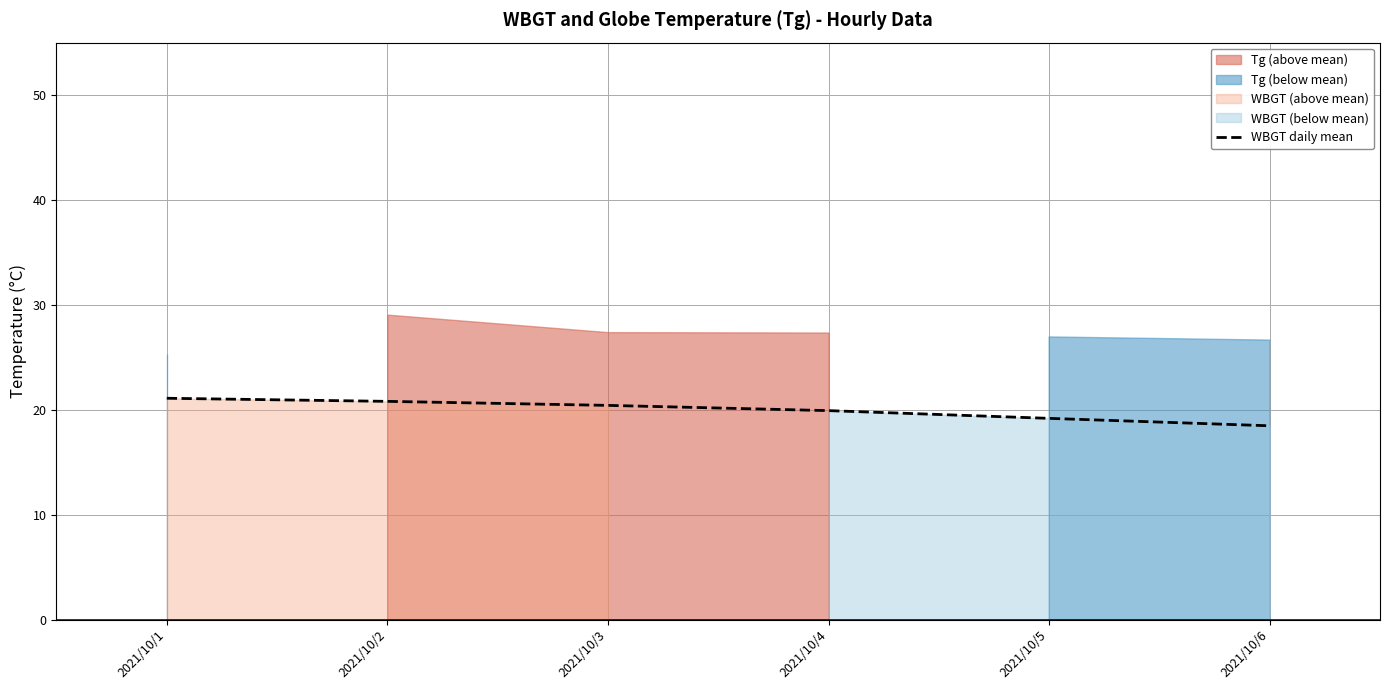

Reading left to right, list all the values displayed in this chart.

2021/10/1=21.1	2021/10/2=20.8	2021/10/3=20.4	2021/10/4=19.9	2021/10/5=19.2	2021/10/6=18.5